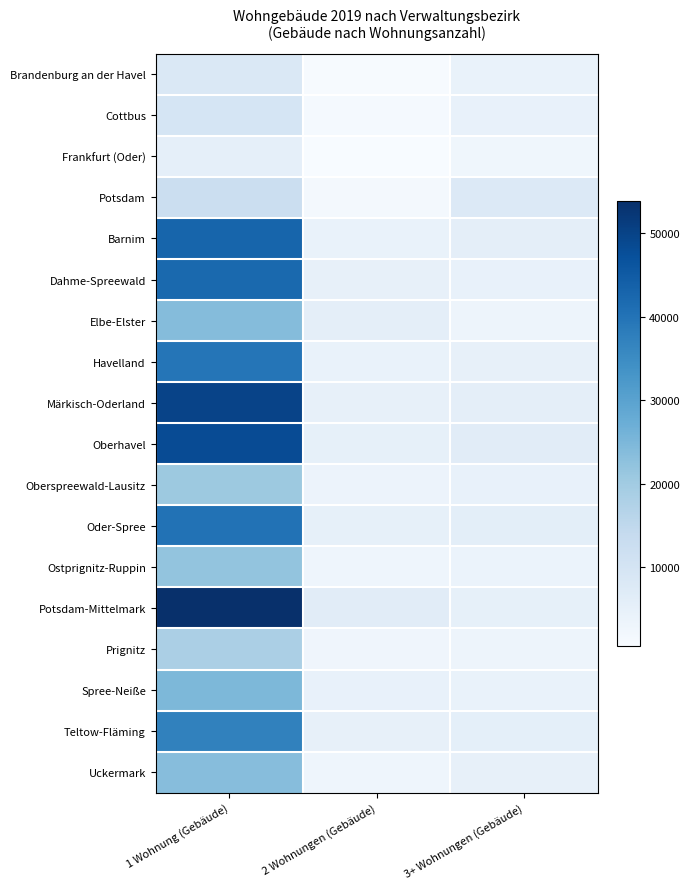

At how many categories does at least one series exceed 36664?

1